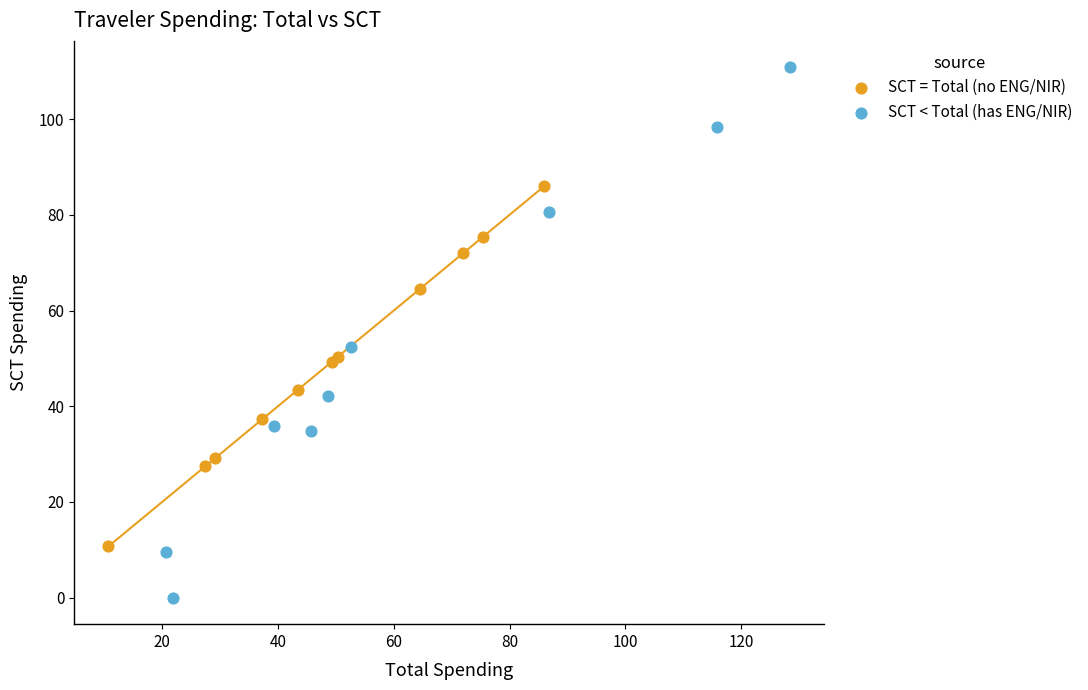

What are all the series names shown in the legend?

SCT = Total (no ENG/NIR), SCT < Total (has ENG/NIR)